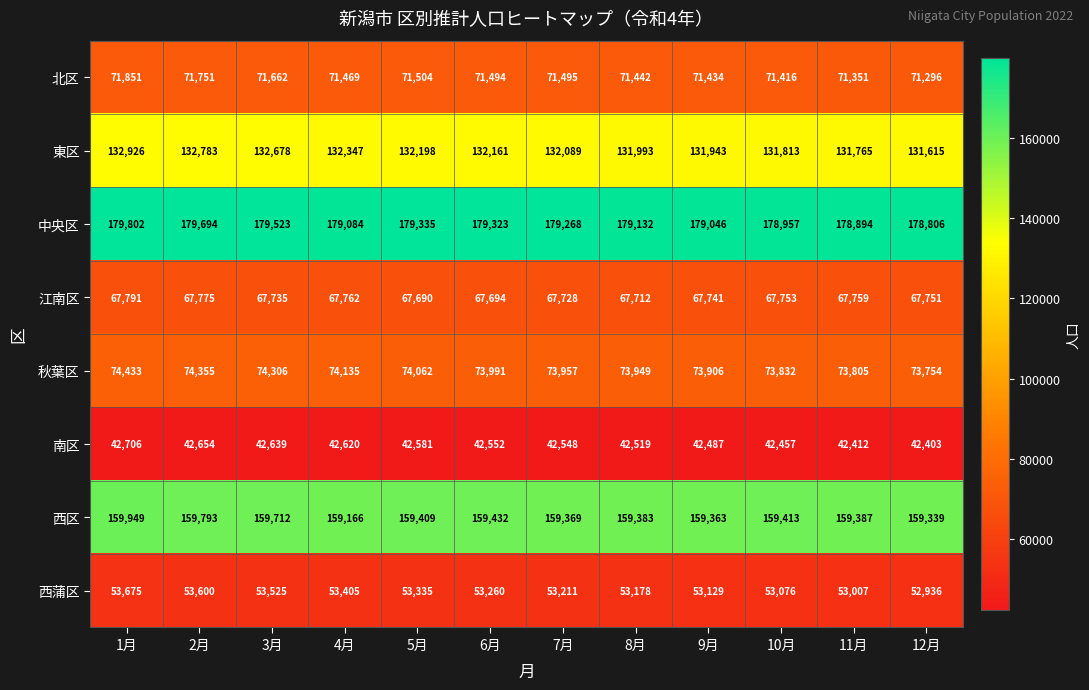

The 秋葉区 series shows 73906 at 9月. True or false?

True